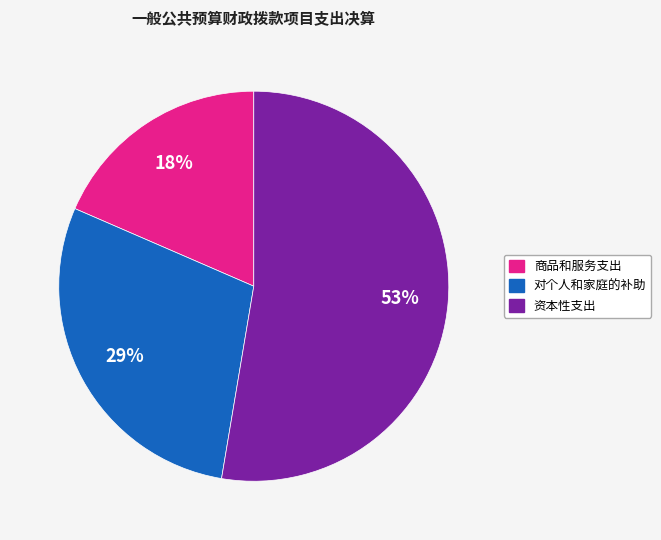

To the nearest percent, what is the average slice percentage?

33%